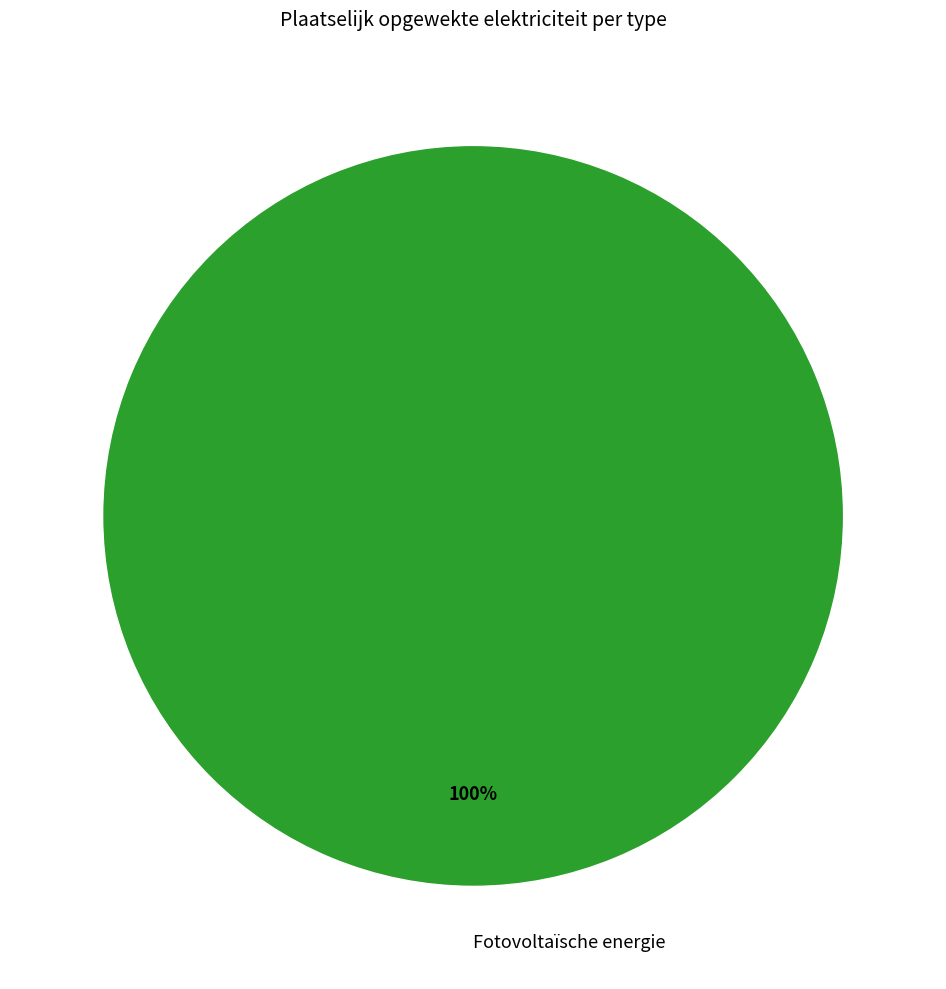

How many slices are in this pie chart?

1